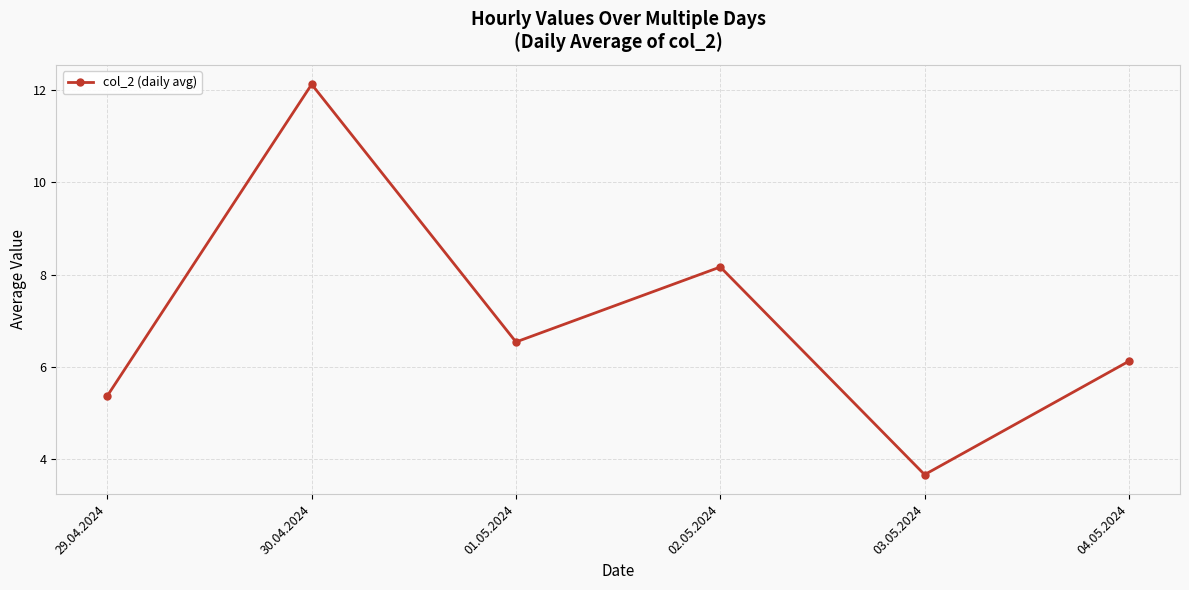

Does the chart have visible grid lines?

Yes